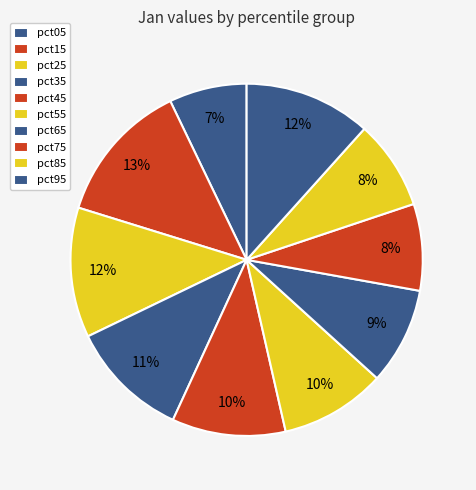

How many slices are in this pie chart?

10